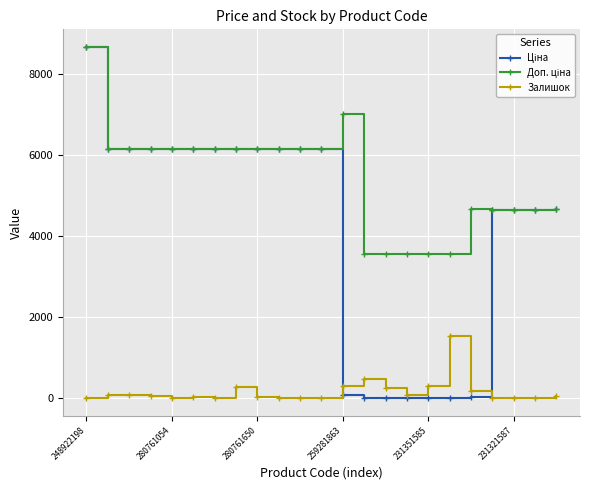

What is the greatest value displayed?

8669.7